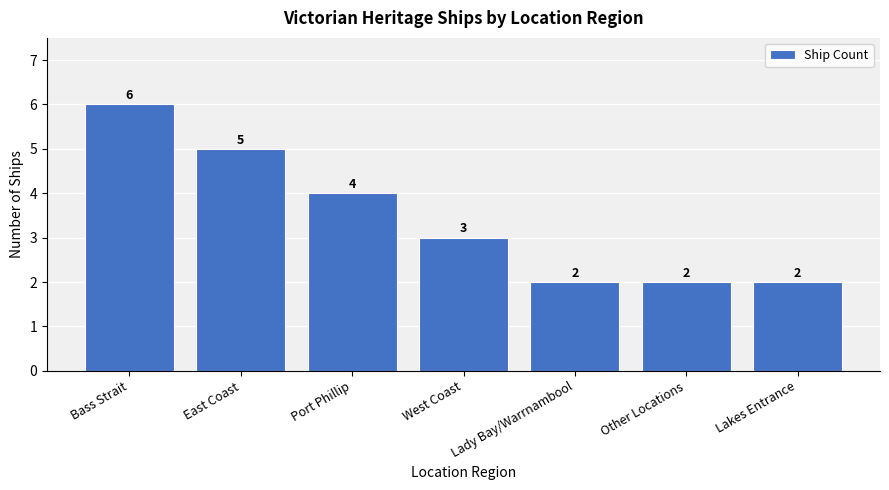

How many data points are less than 3?

3